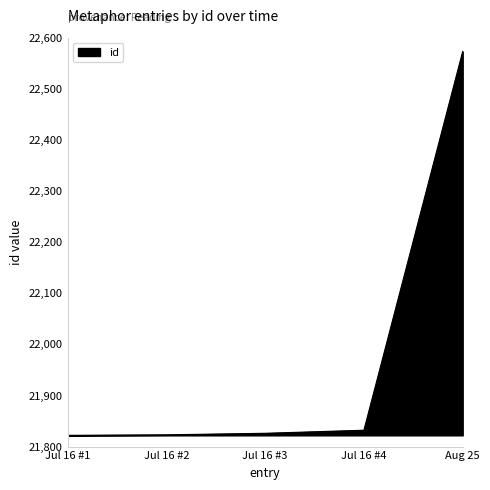

The chart shows a value of 38134 at Aug 25. True or false?

False